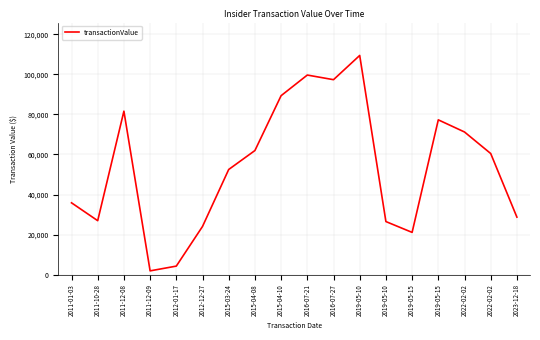

What is the label of the 14th point from the left?

2019-05-15